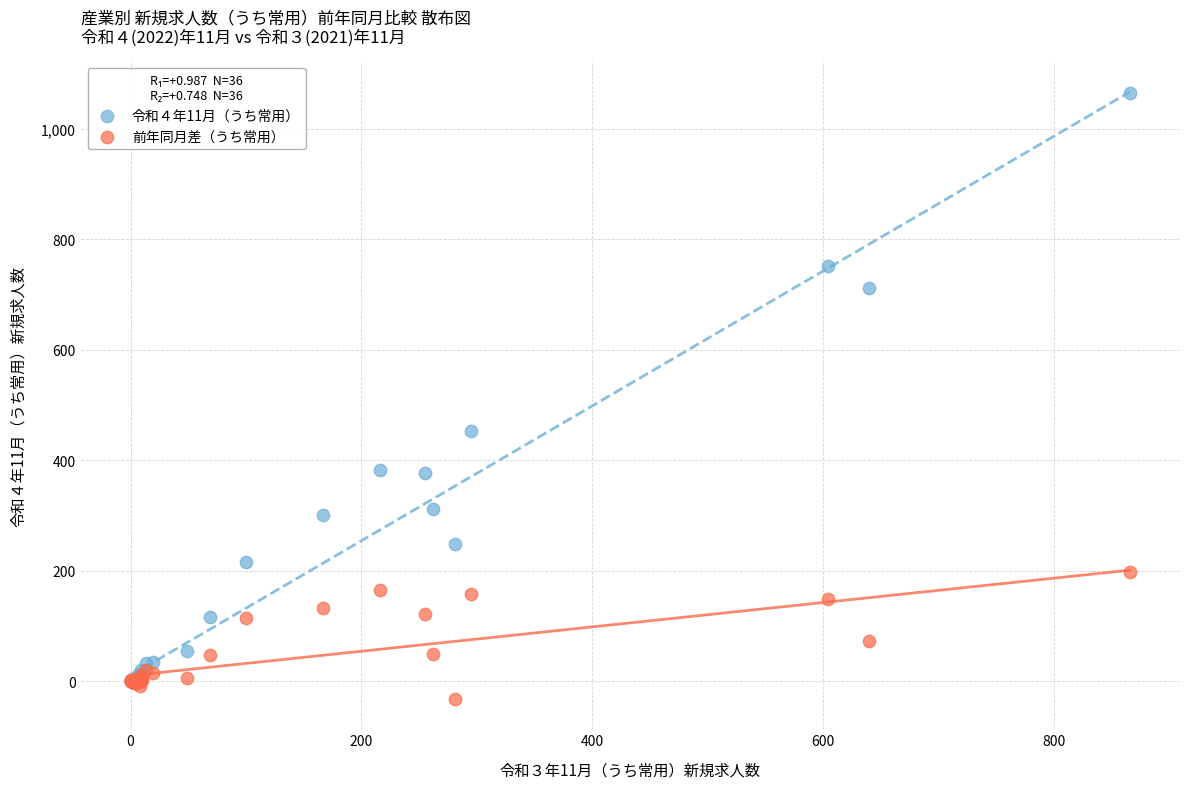

What are all the series names shown in the legend?

令和４年11月（うち常用）, 前年同月差（うち常用）